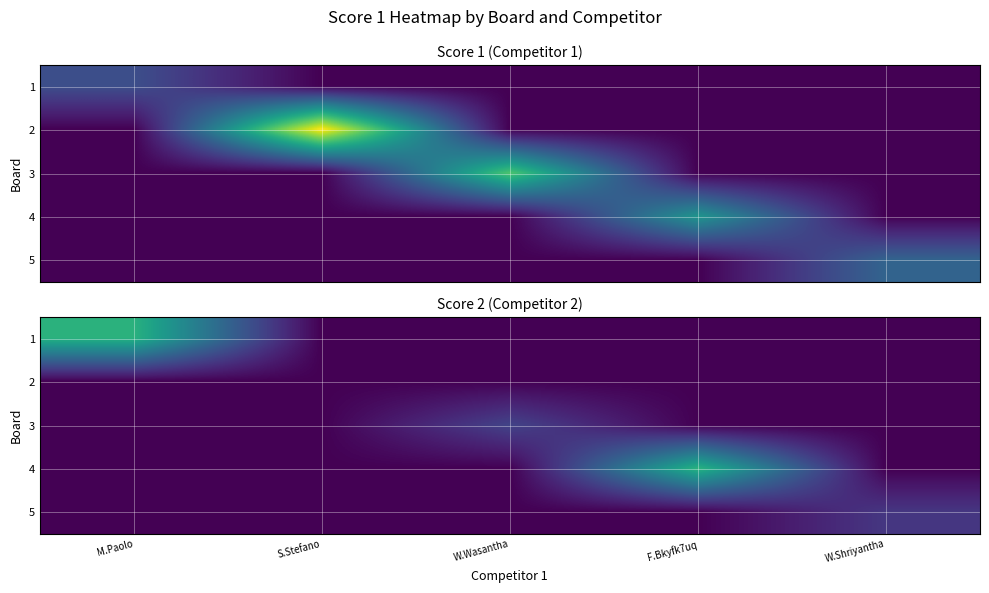

What is the greatest value displayed?

16